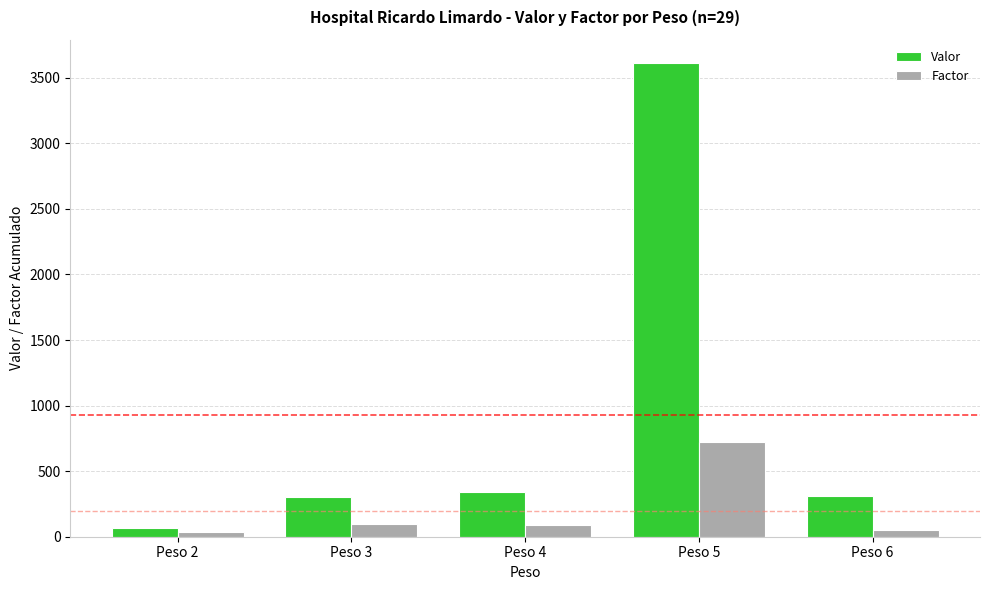

List the series in order of their peak value, highest first.

Valor, Factor